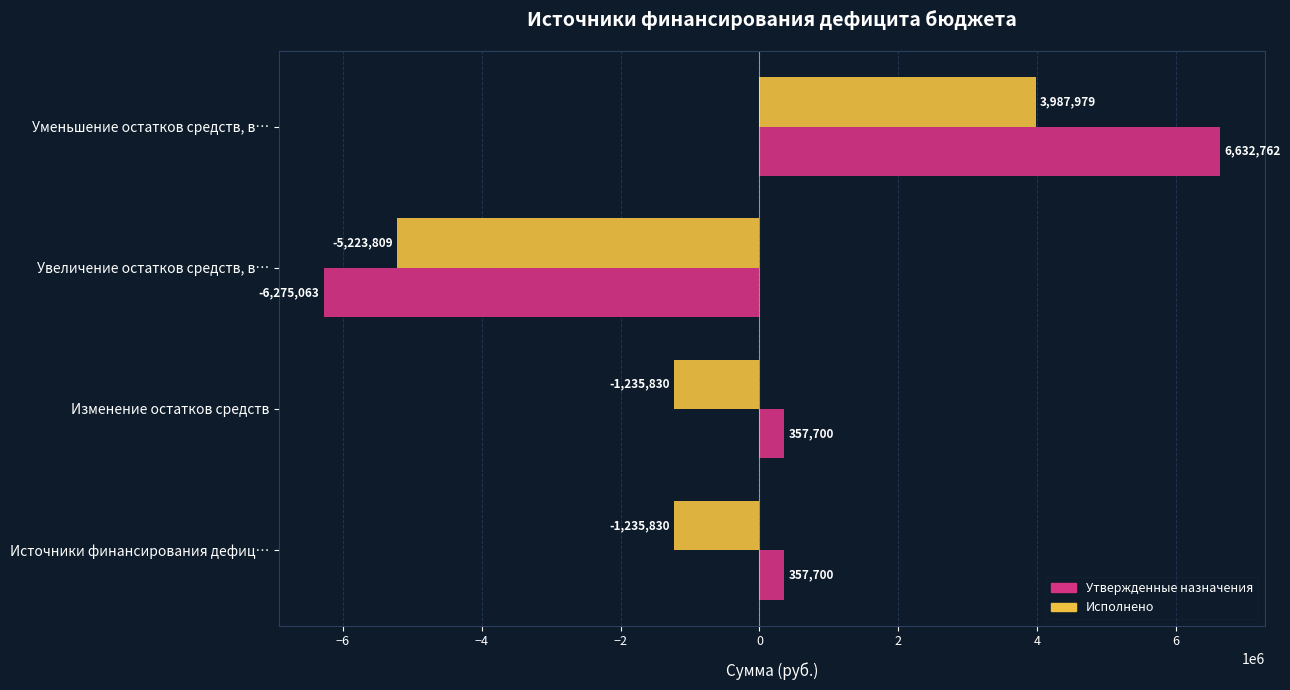

What is the smallest value displayed?

-6275062.8